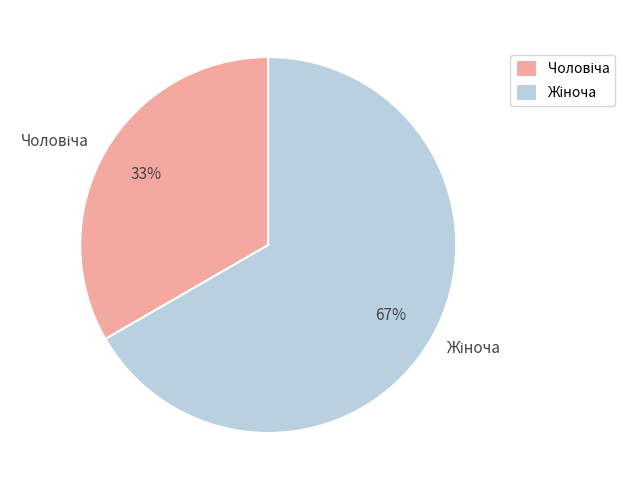

How many slices are in this pie chart?

2